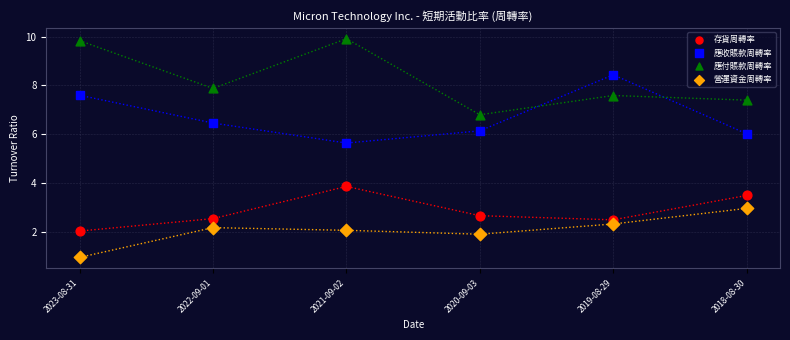

What are all the series names shown in the legend?

存貨周轉率, 應收賬款周轉率, 應付賬款周轉率, 營運資金周轉率